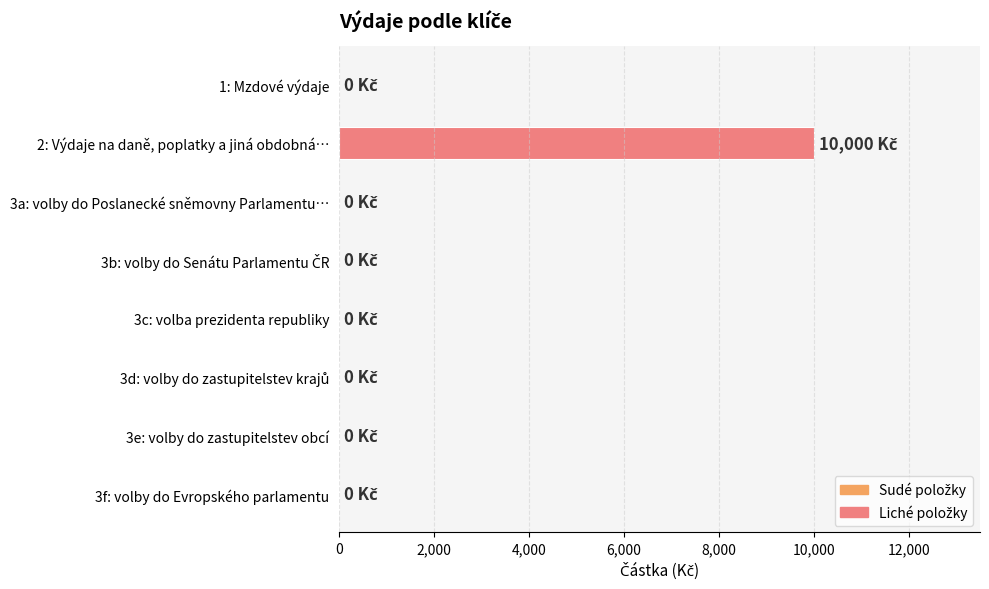

What is the maximum value shown in the chart?

10000